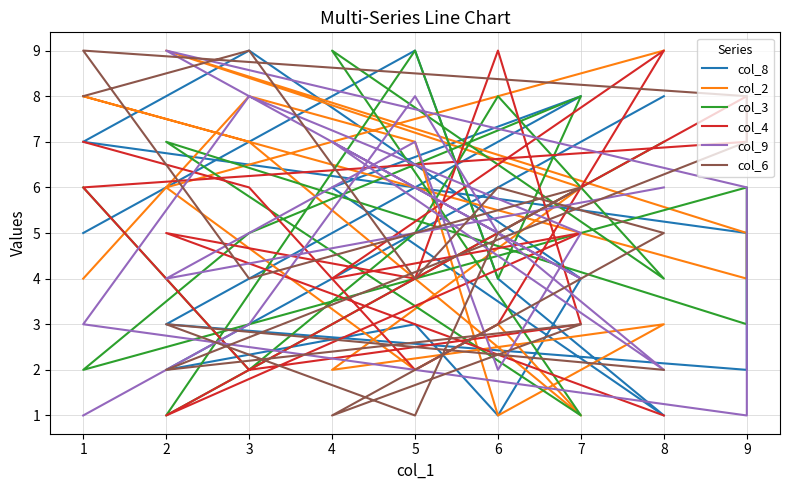

In col_8, how many points are higher than both neighbors (excluding endpoints)?

4